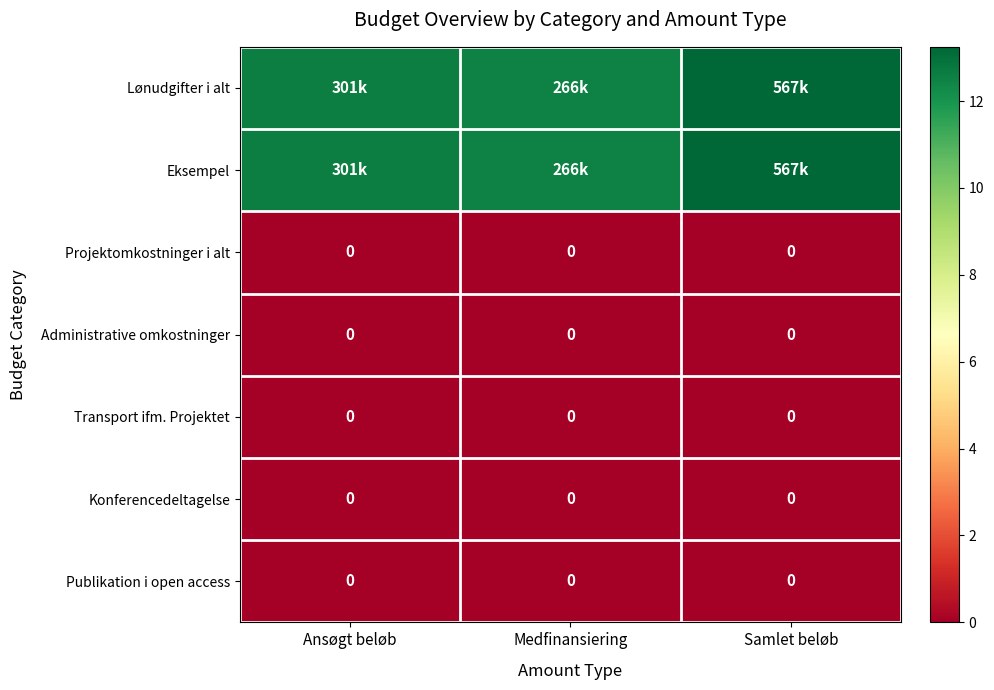

What is the spread (max minus min) of values at Samlet beløb?

13.2